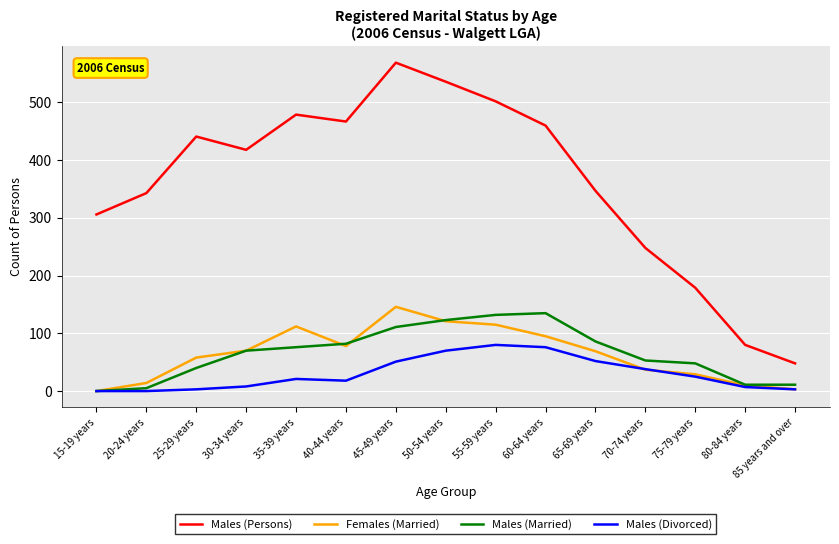

How many interior local peaks does the Males (Persons) series have?

3